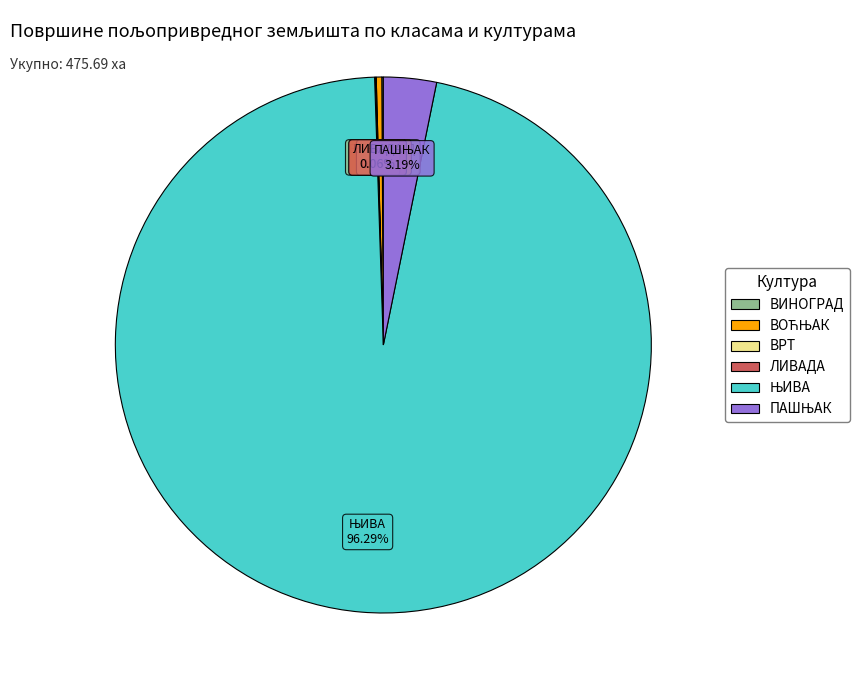

Does any single category account for the majority?

Yes